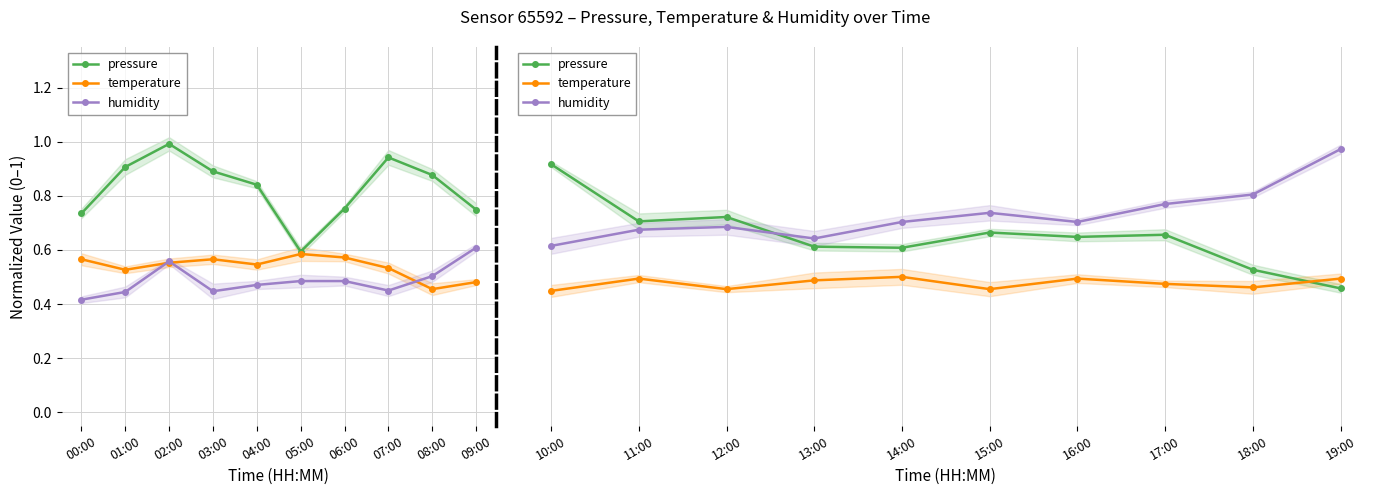

Between 11:00 and 16:00, which is larger?

11:00